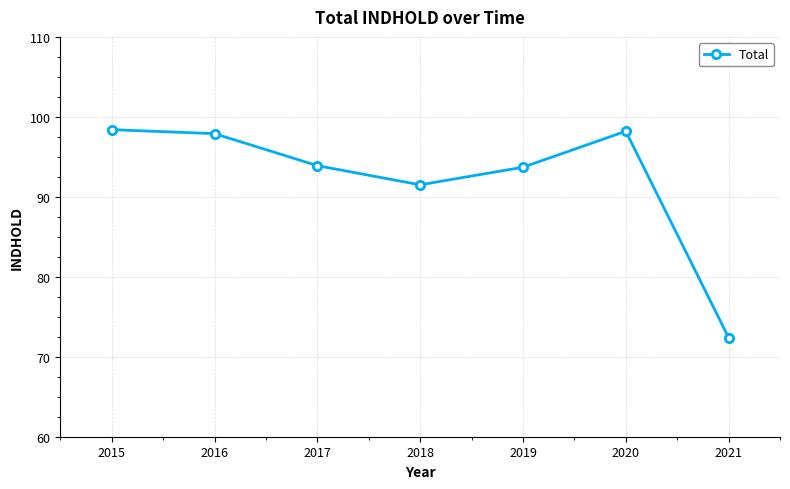

What is the ratio of the value at 2015 to the value at 2020?

1.0